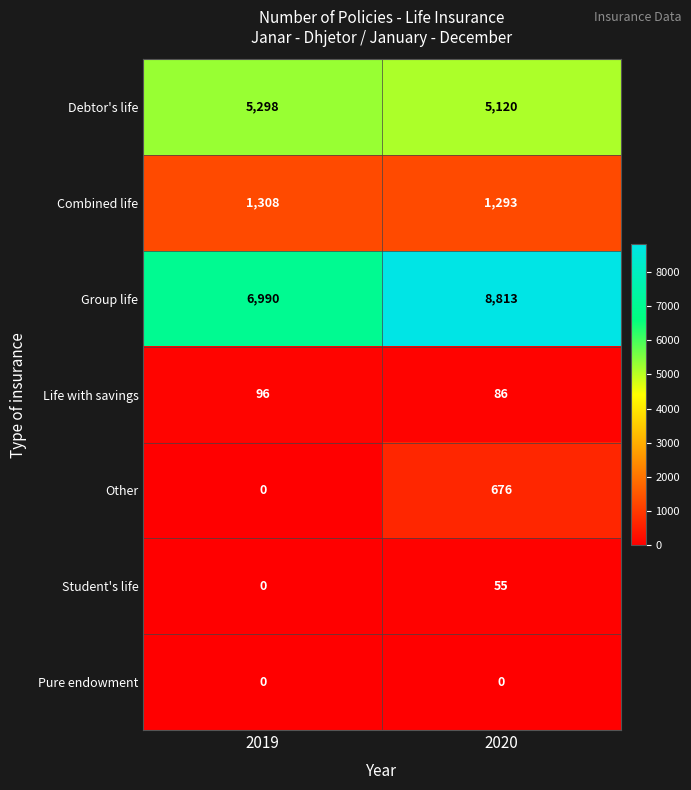

What is the difference between the highest and lowest values at 2020?

8813